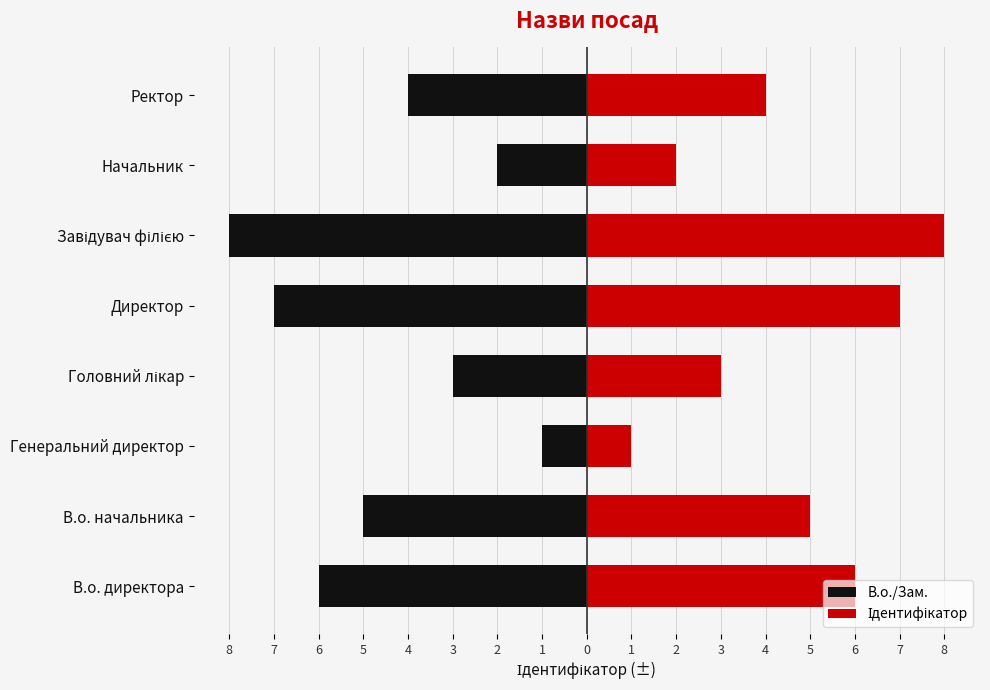

What is the spread (max minus min) of values at В.о. начальника?

10